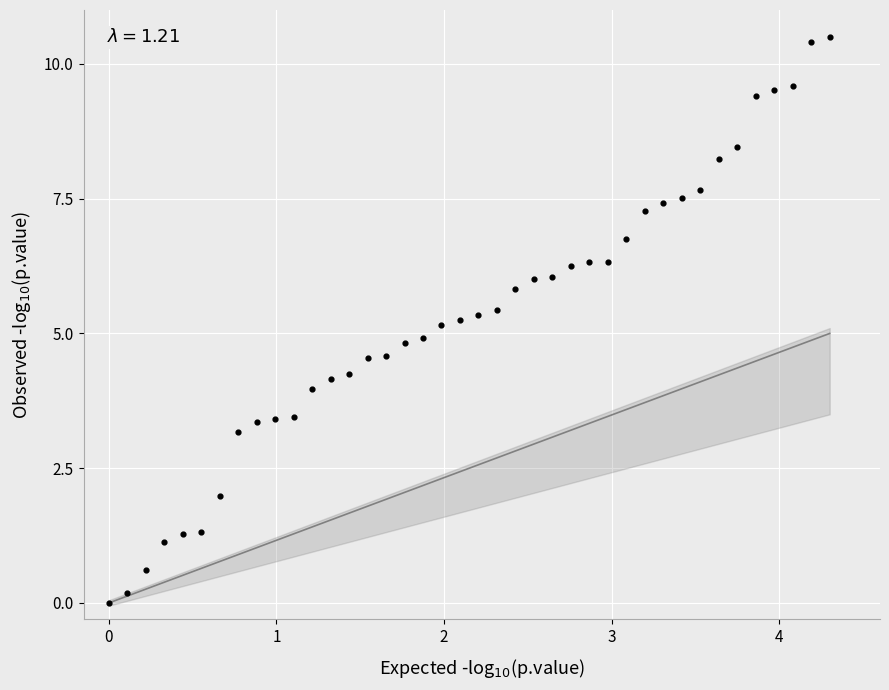

What is the range of Y values (max minus min)?

10.5